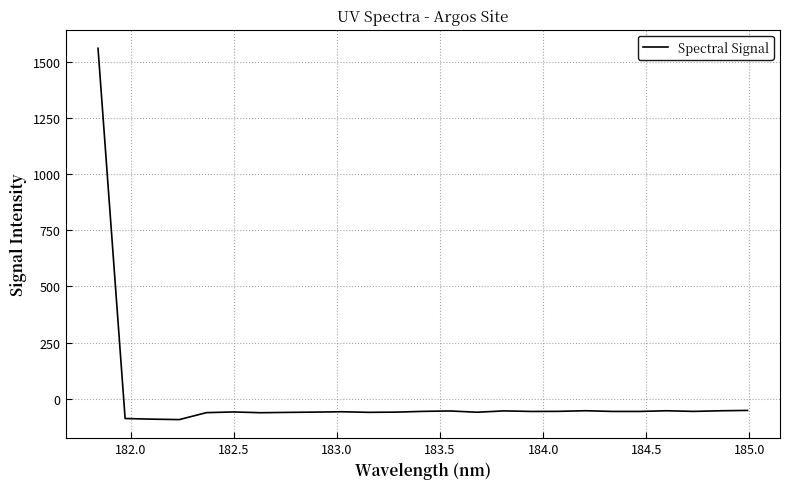

How many values are below zero?

24